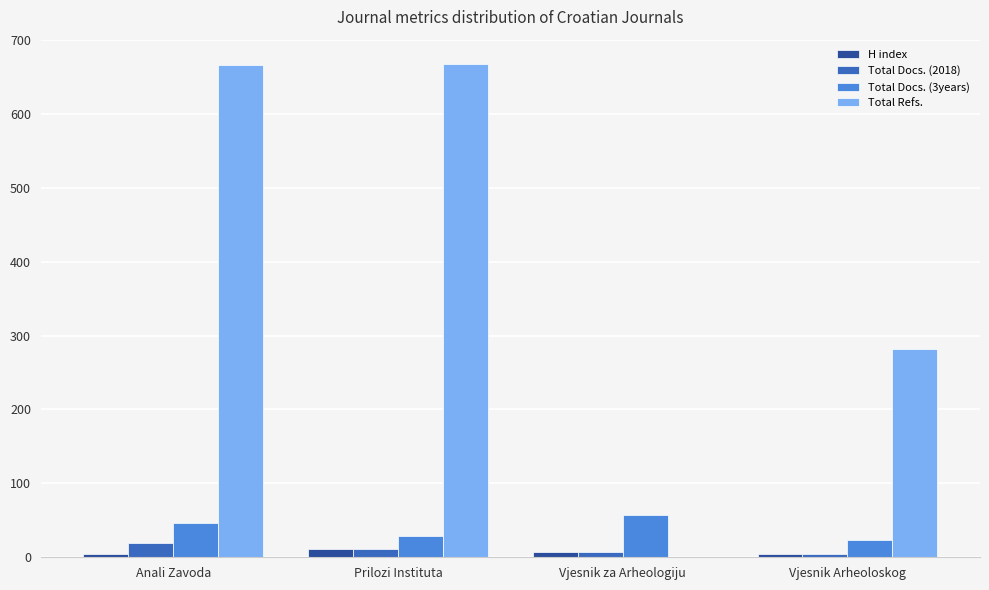

How many data points does each series have?

4